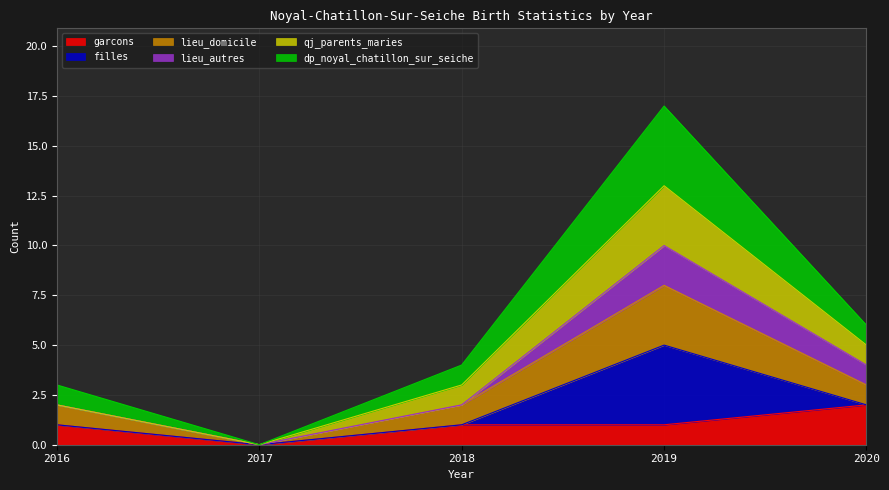

Count the number of categories in the chart.

5